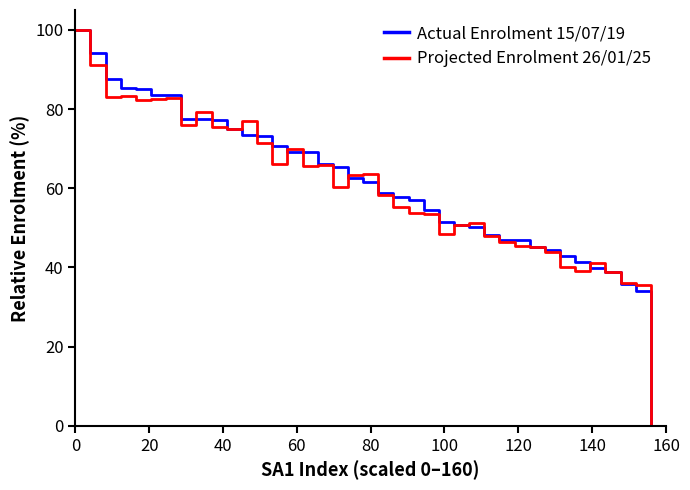

What is the greatest value displayed?

100.0